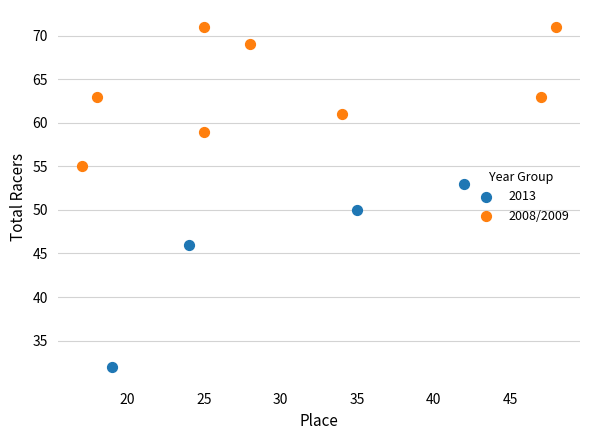

Which series reaches the maximum Y coordinate?

2008/2009